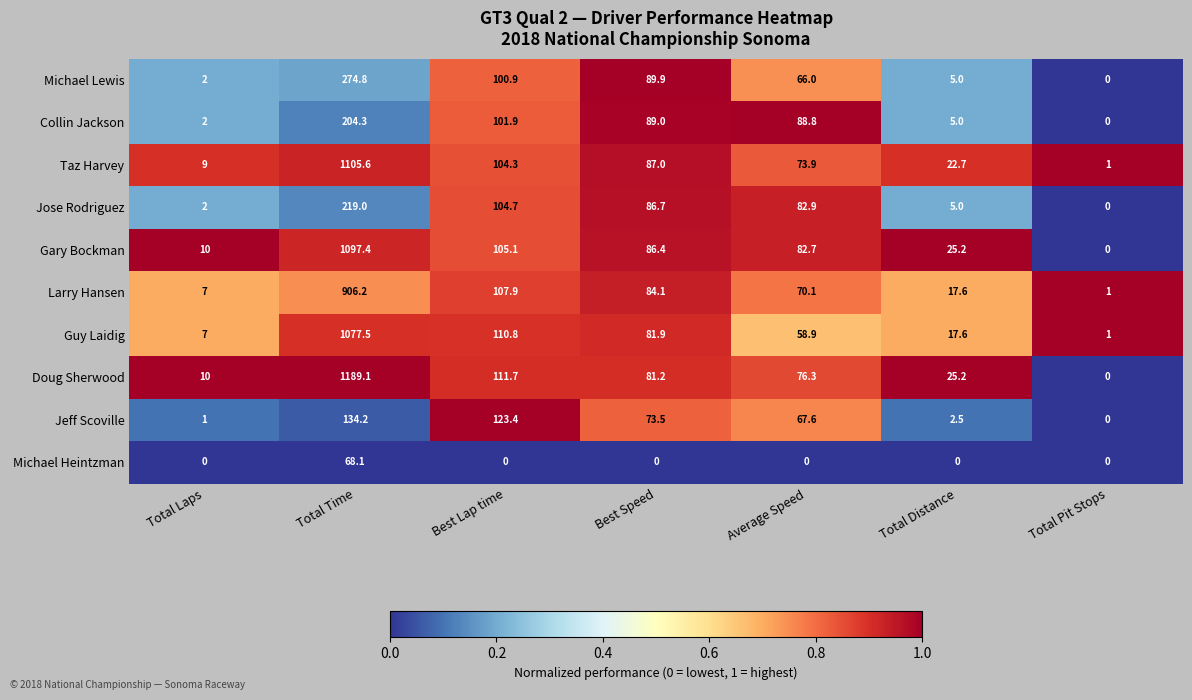

What is the difference between the maximum and minimum values in the Gary Bockman series?

1097.4